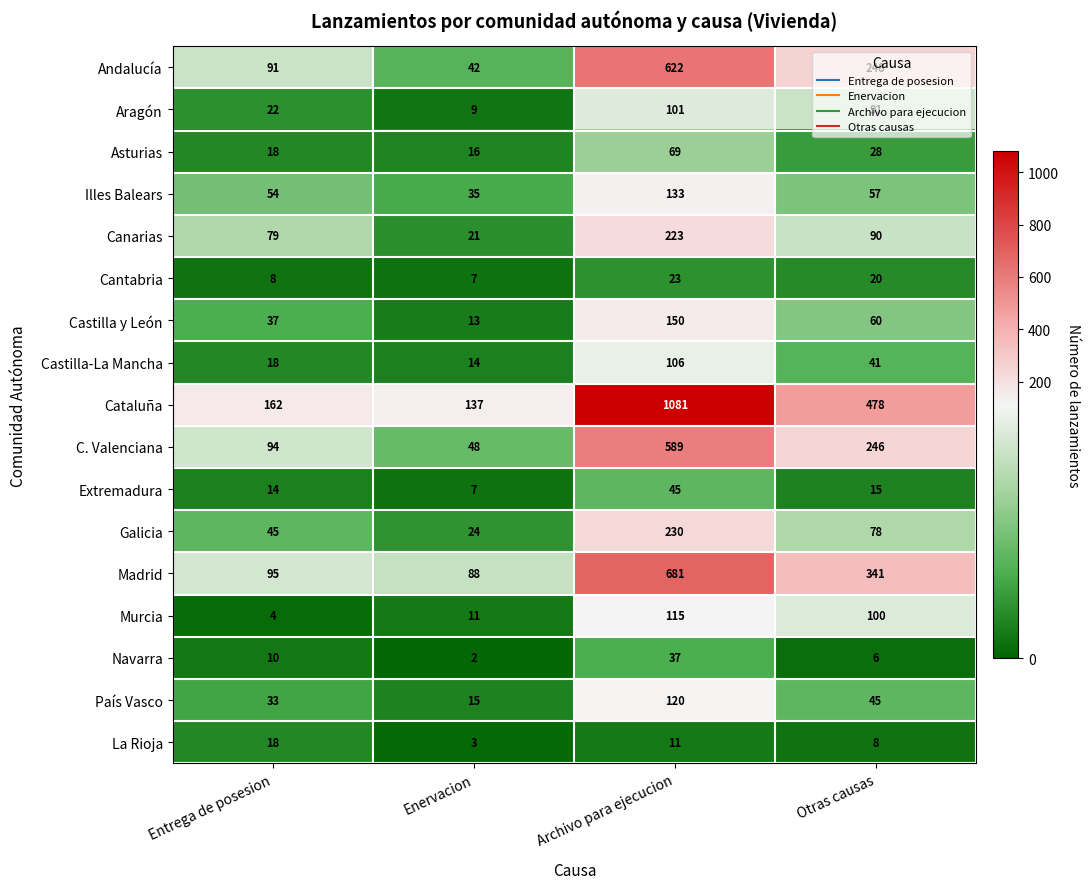

At how many categories does at least one series exceed 174?

2